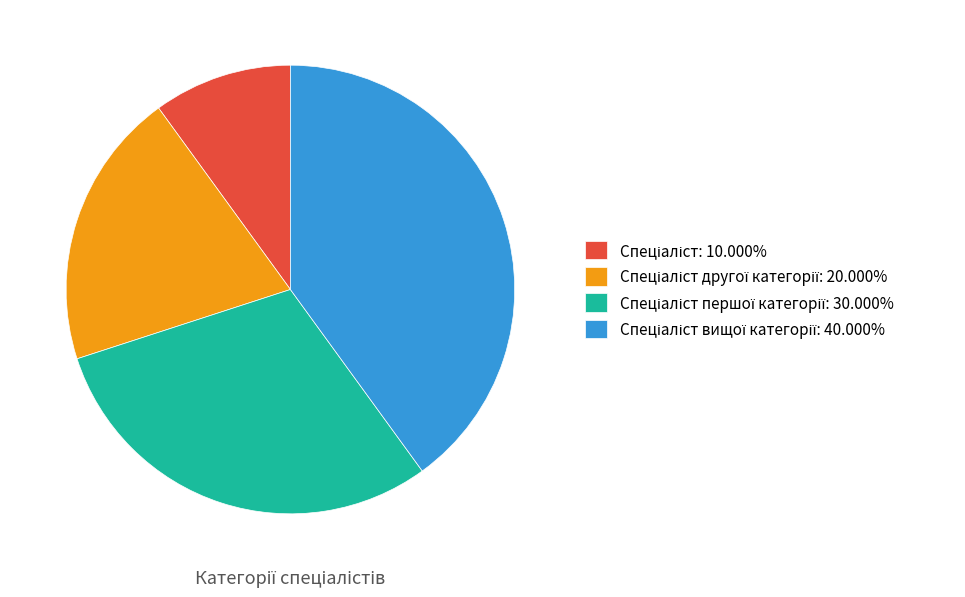

Is there a majority slice in this chart?

No